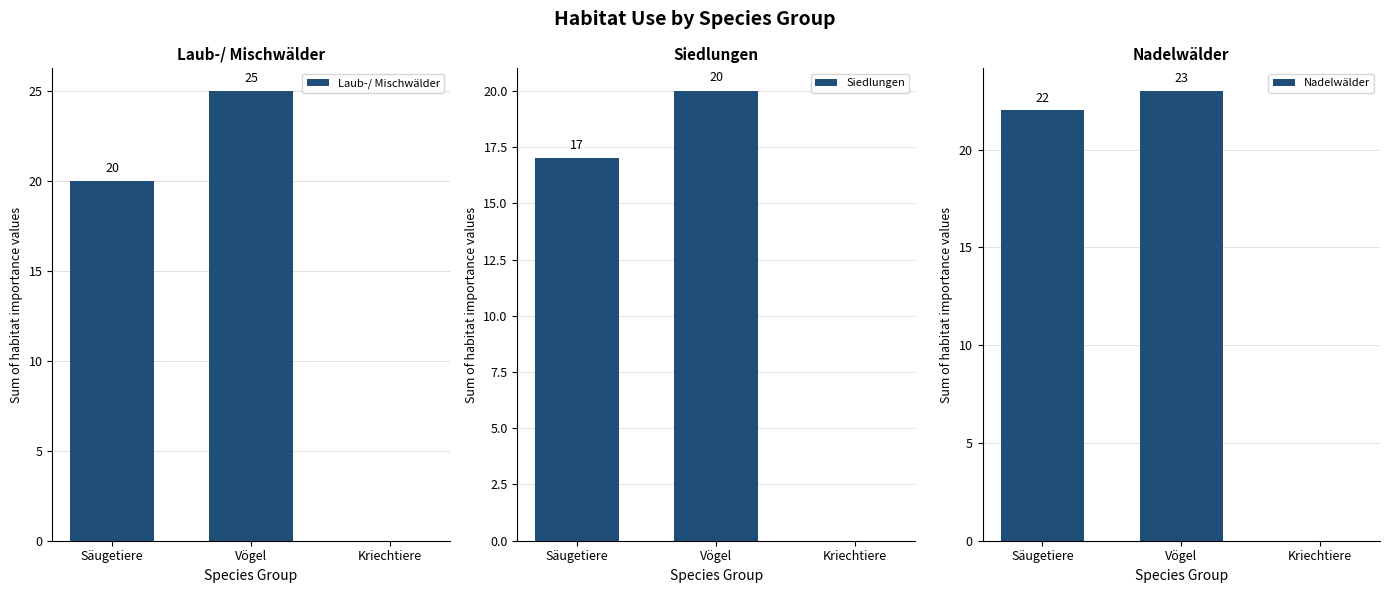

What are all the series names shown in the legend?

Laub-/ Mischwälder, Siedlungen, Nadelwälder